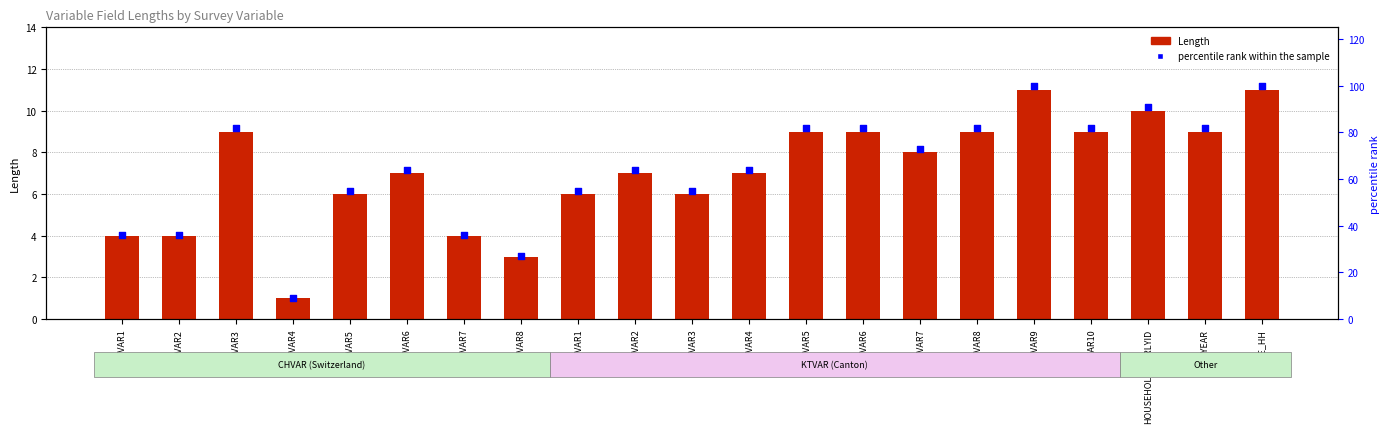

Is the value of Length at CHVAR5 greater than the value of percentile rank within the sample at CHVAR1?

No